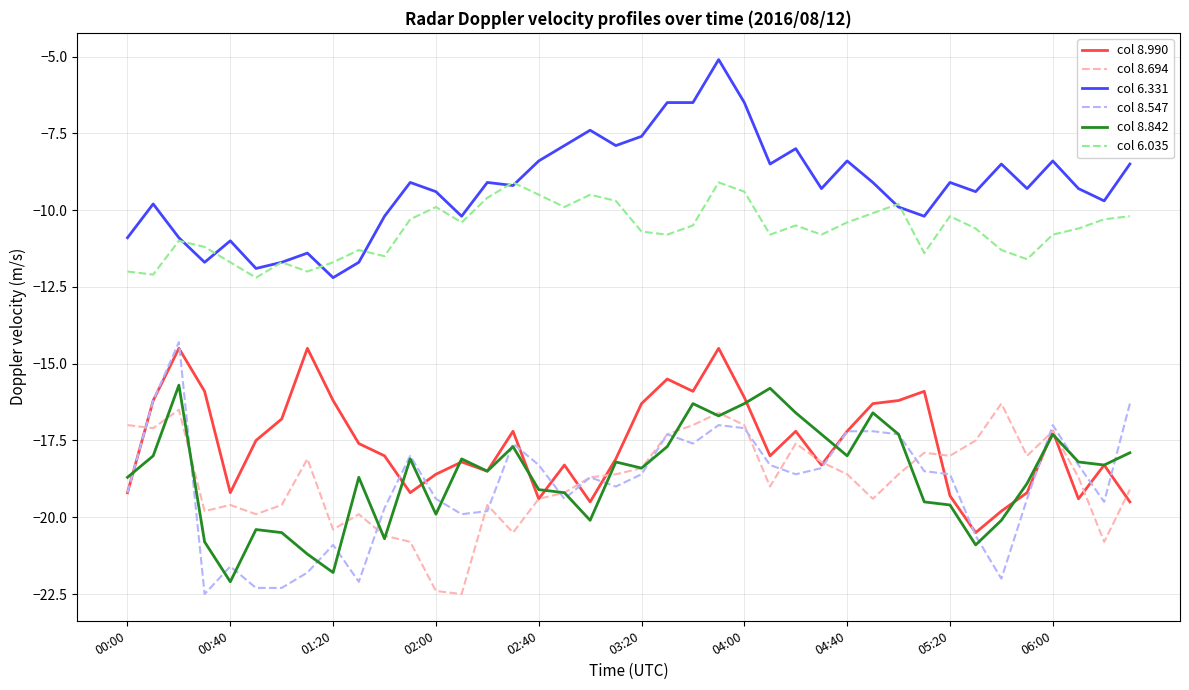

Which series has the largest range (max minus min)?

col 8.547